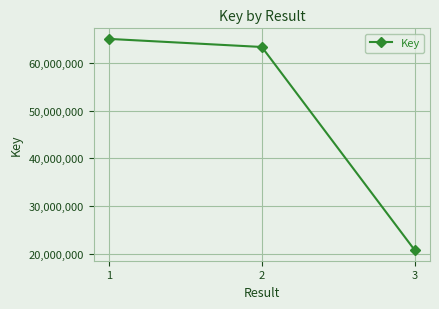

The value at 2 is 63319427. True or false?

True